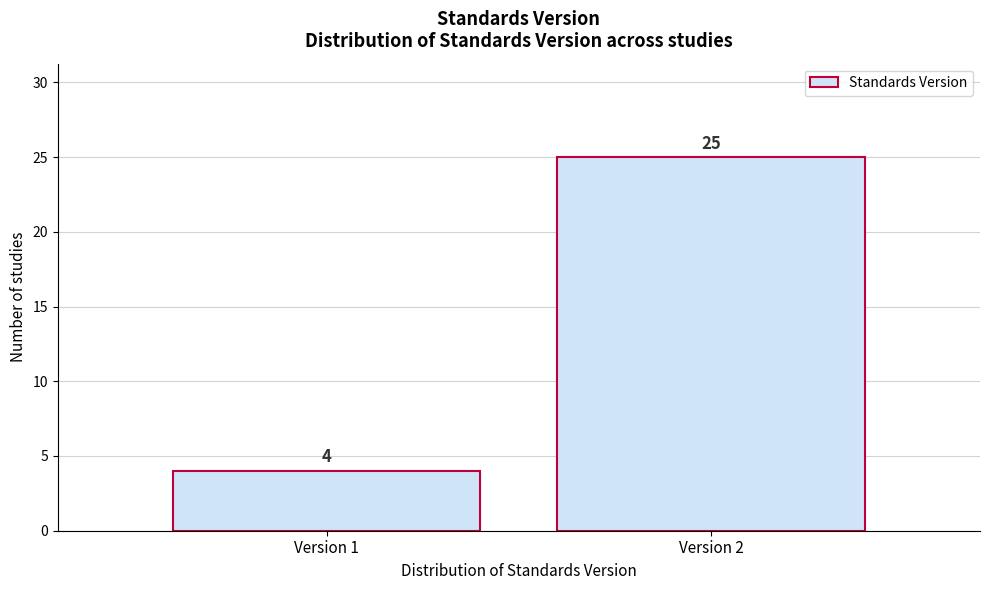

Reading left to right, list all the values displayed in this chart.

Version 1=4	Version 2=25